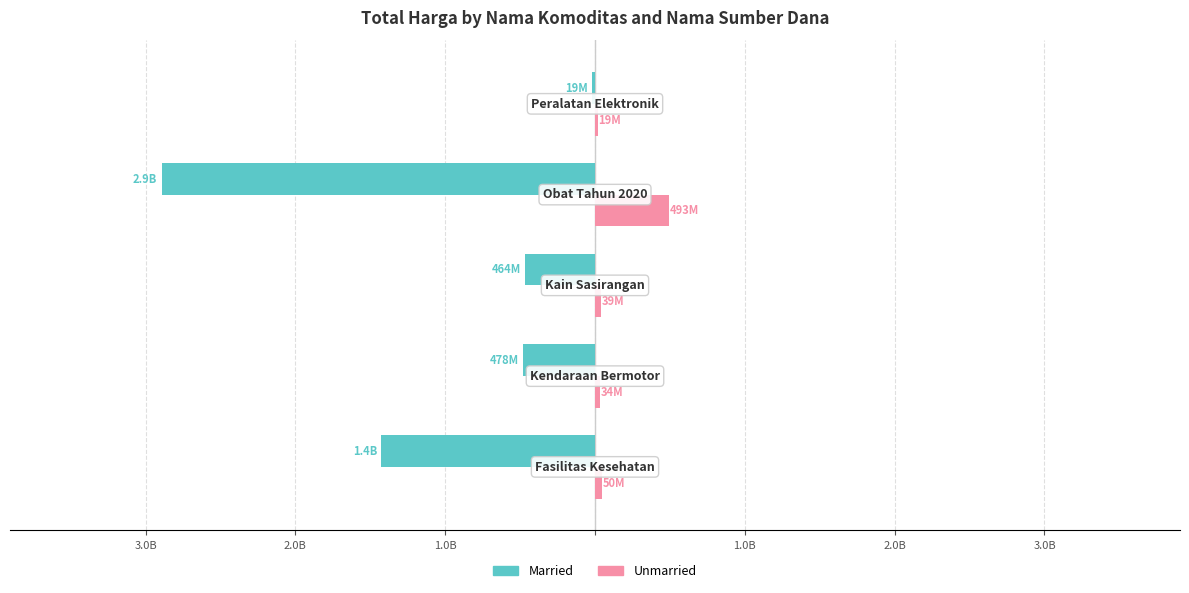

What are all the series names shown in the legend?

Married, Unmarried